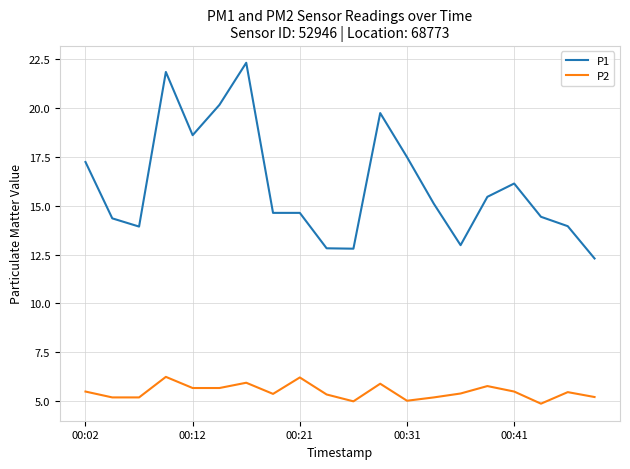

What are all the series names shown in the legend?

P1, P2